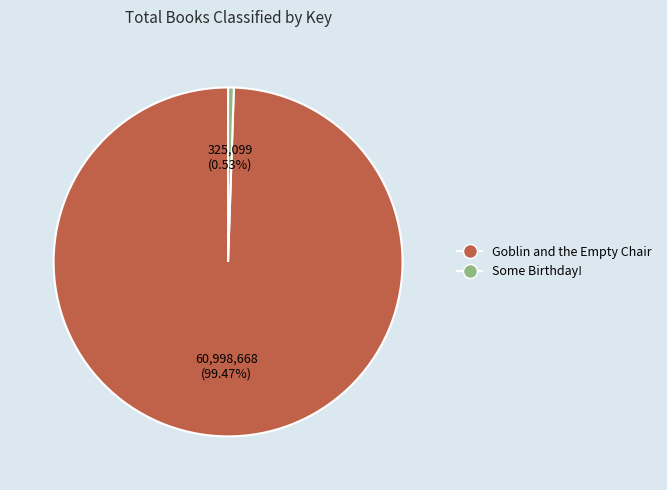

Does any single category account for the majority?

Yes